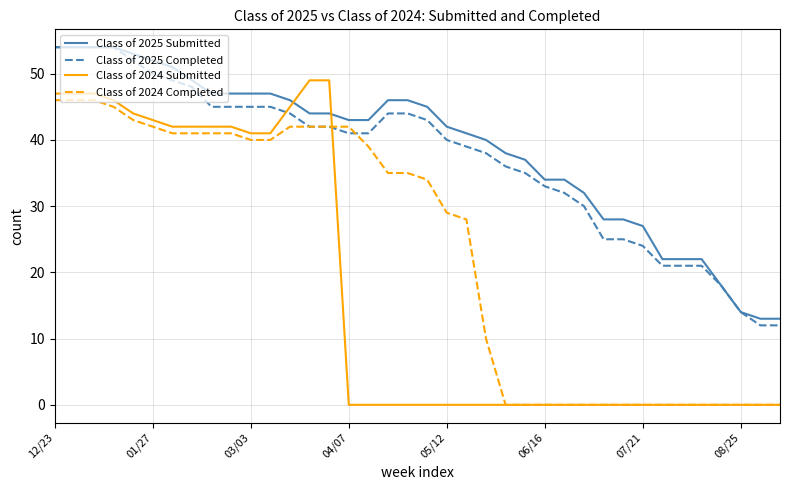

Which series has the widest spread of values?

Class of 2024 Submitted